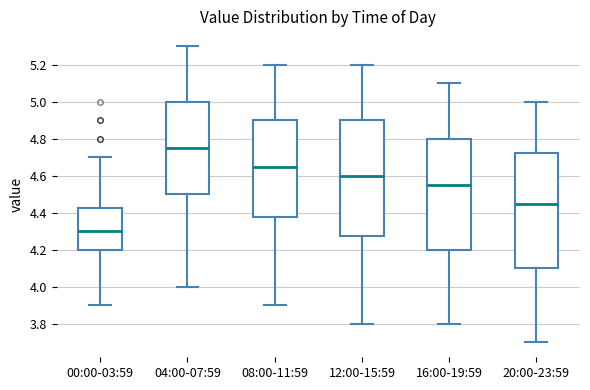

Which box has the highest median line?

04:00-07:59